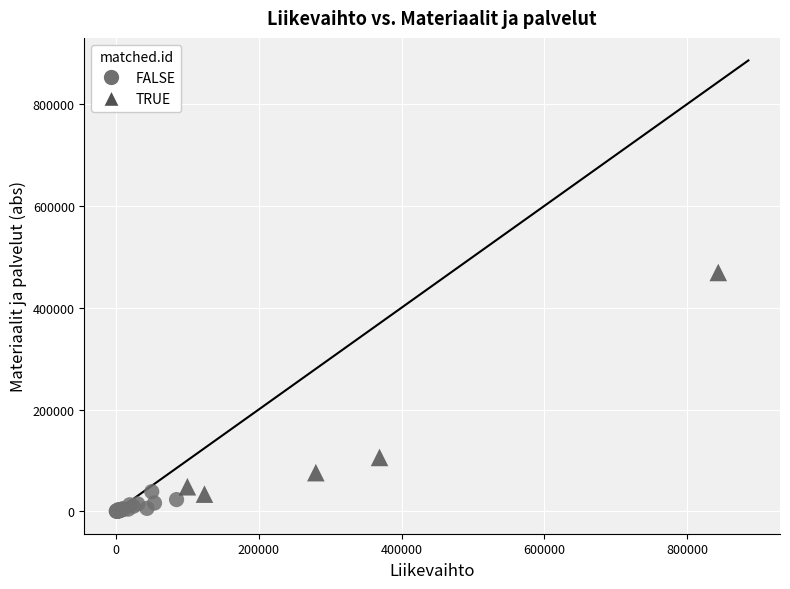

Which series has the widest spread of Y values?

TRUE